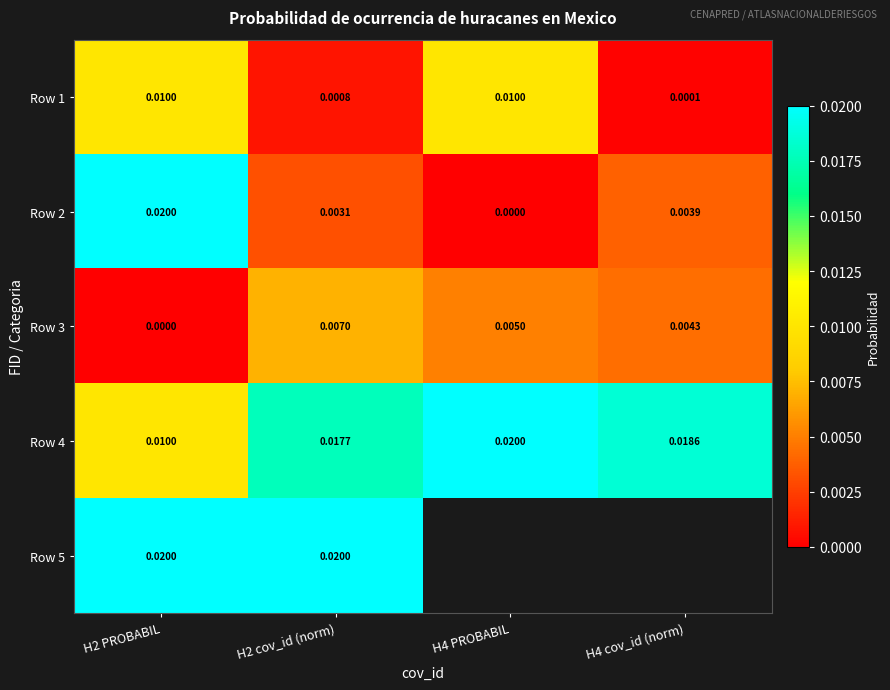

Is the value of Row 3 at H2 PROBABIL greater than the value of Row 5 at H2 cov_id (norm)?

No